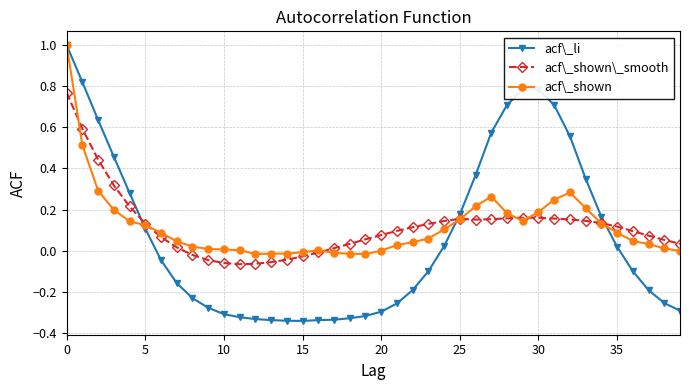

Which series has the largest range (max minus min)?

acf\_li